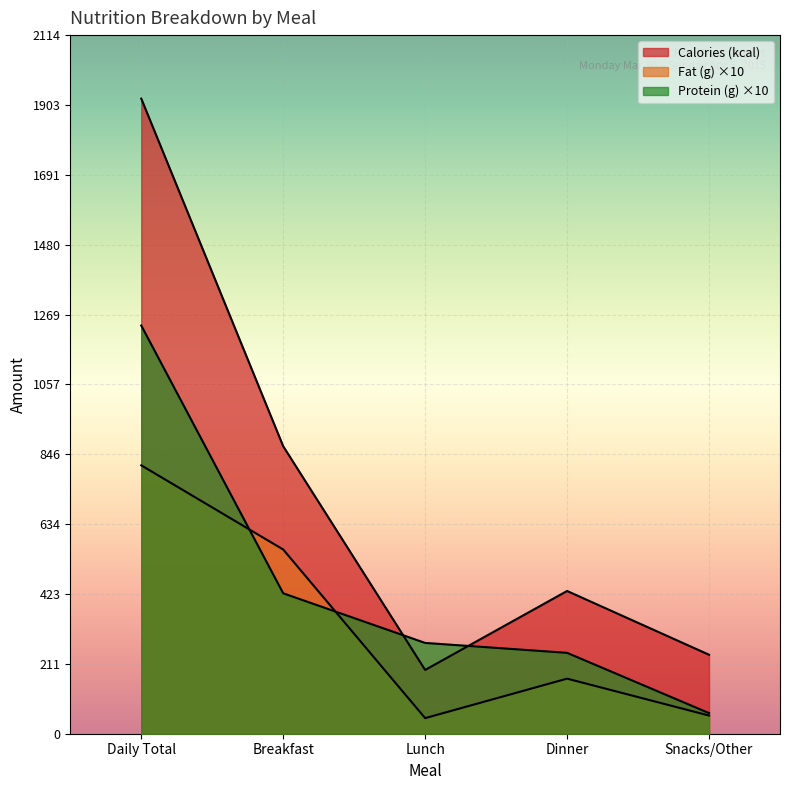

What is the minimum value for Protein (g)?

62.4